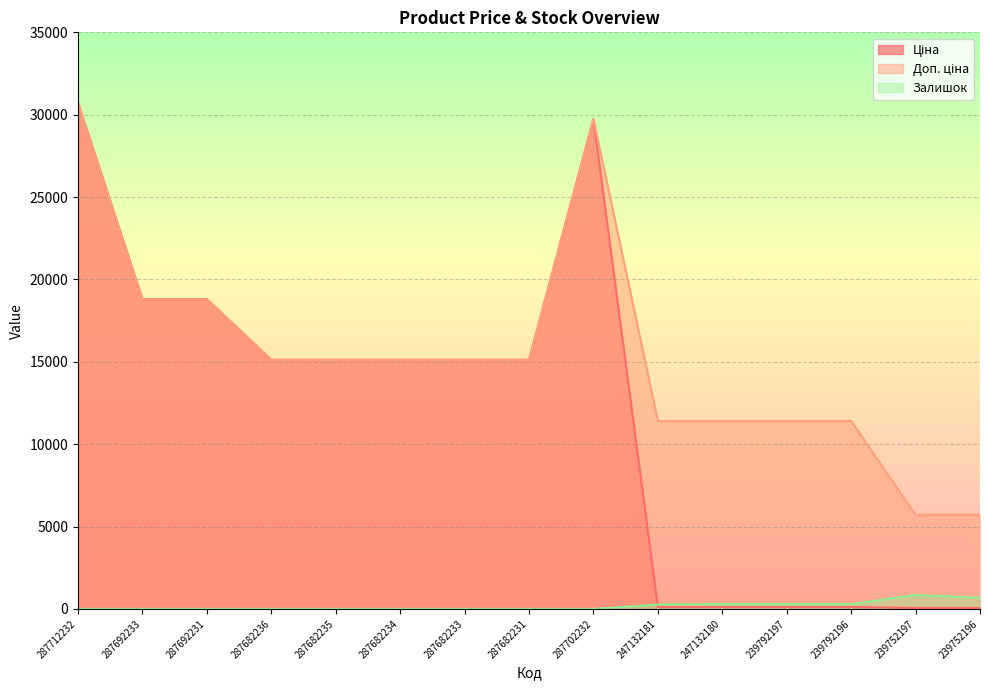

Is it true that Доп. ціна equals 17423.8 at 247132180?

False